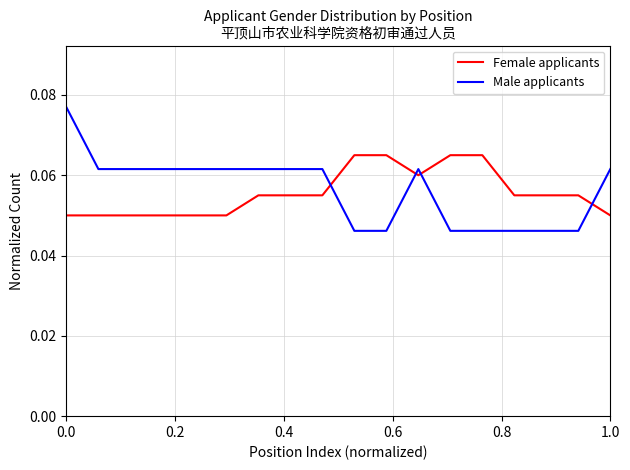

How many lines are shown in the chart?

2